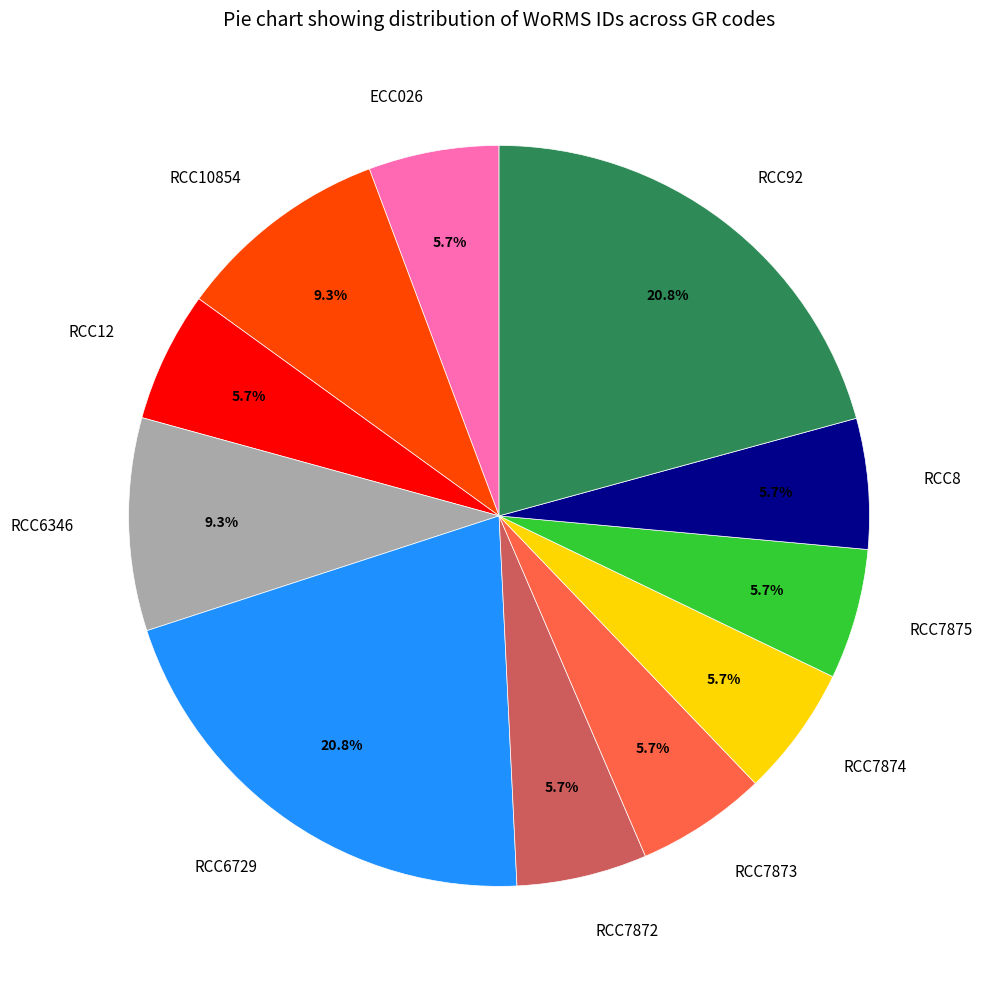

Approximately how many times larger is the value at RCC6729 compared to RCC12?

3.6